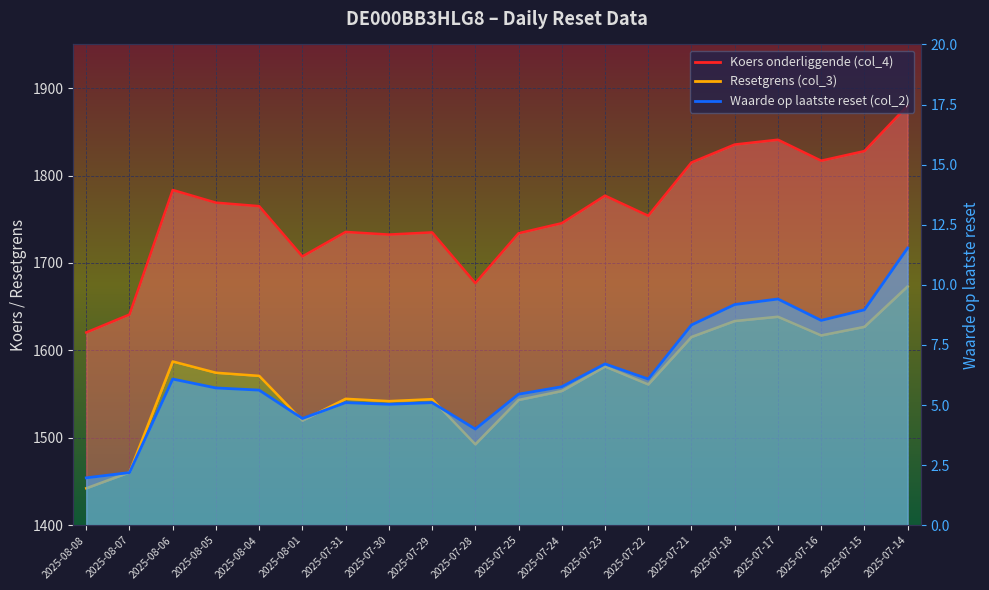

What is the approximate value of Resetgrens (col_3) at 2025-07-28?

1677.0